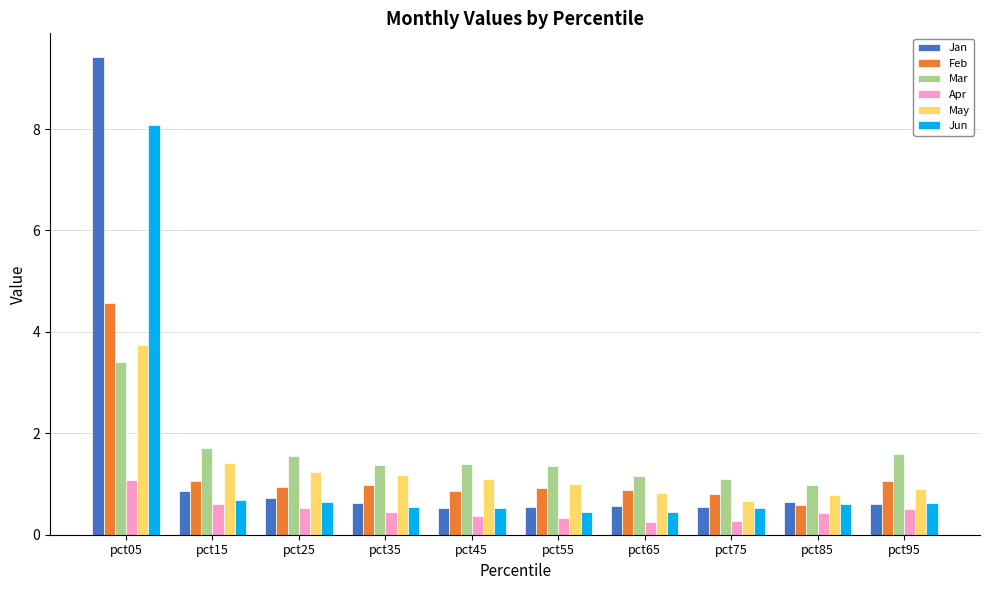

The Jan series shows 0.6 at pct65. True or false?

True